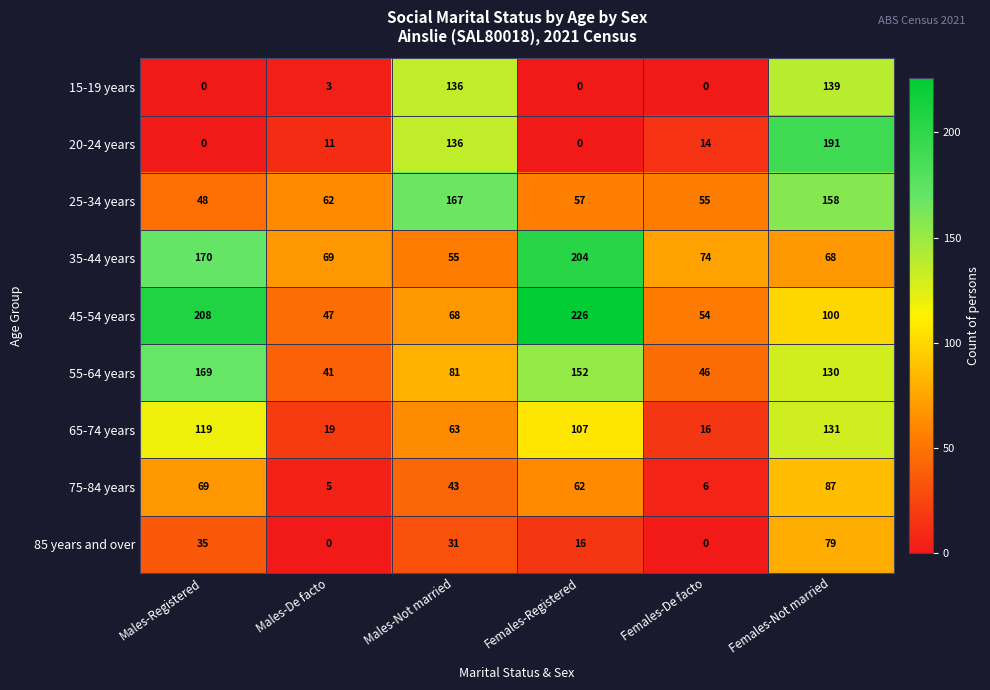

What is the difference between the maximum and second lowest values in the 25-34 years series?

112